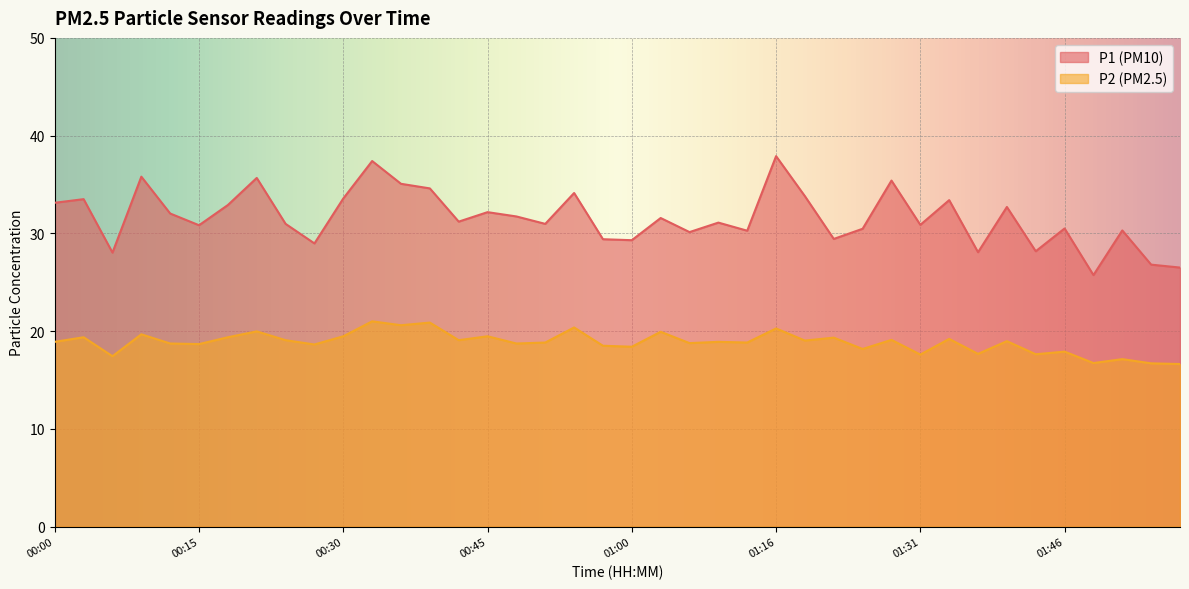

What is the label of the 30th point from the left?

01:28